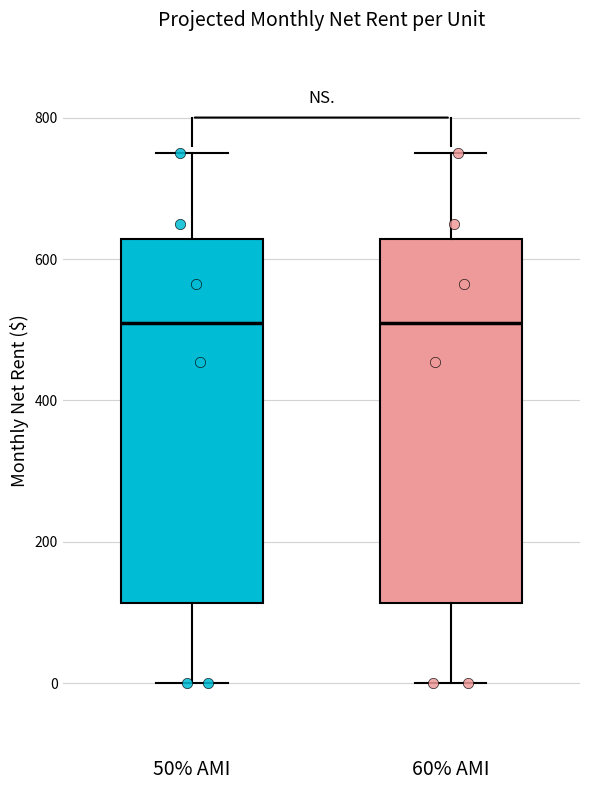

Reading left to right, read every box against the y-axis: the position of its median line, the range the box covers, and the ends of its whiskers. The values are not printed on the chart, so give them approximately, as read against the axis.

50% AMI: median 500, box 120 to 620, whiskers 0 to 760
60% AMI: median 500, box 120 to 620, whiskers 0 to 760